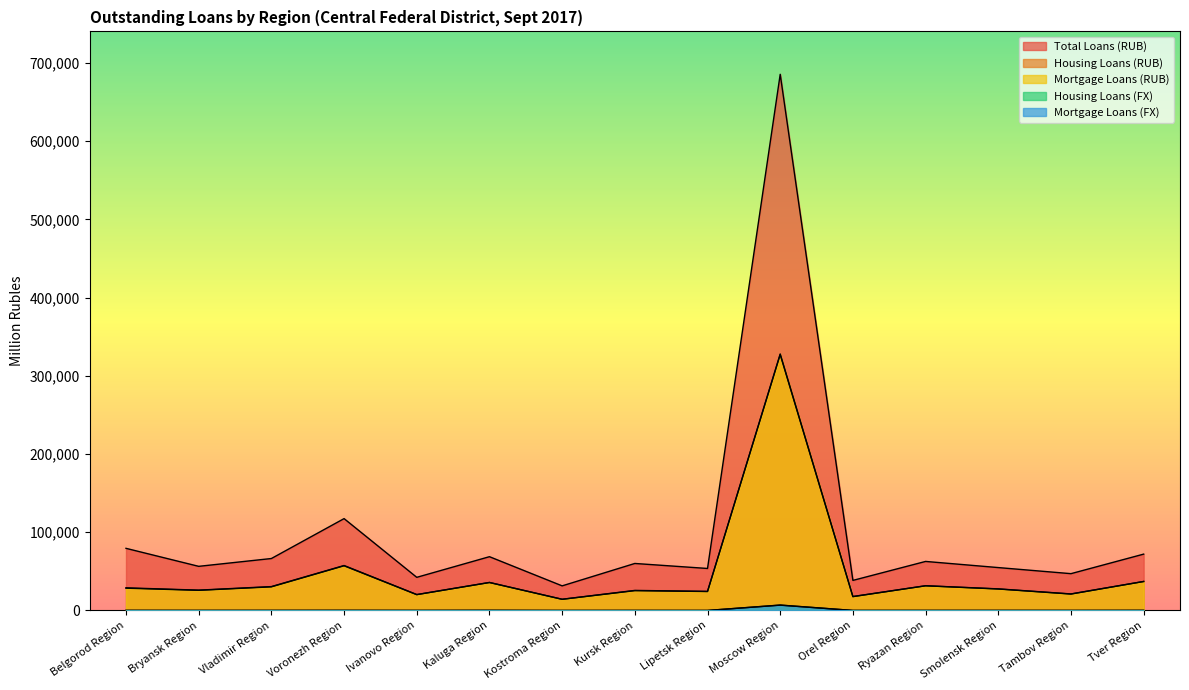

What is the approximate value of Total Loans (RUB) at Tambov Region, to the nearest 50?

47050